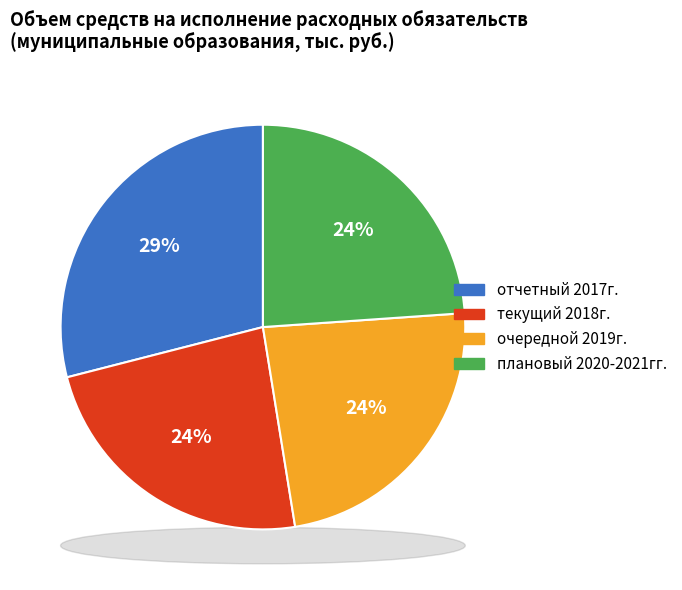

Rank the categories by value from highest to lowest.

отчетный 2017г., плановый 2020-2021гг., очередной 2019г., текущий 2018г.